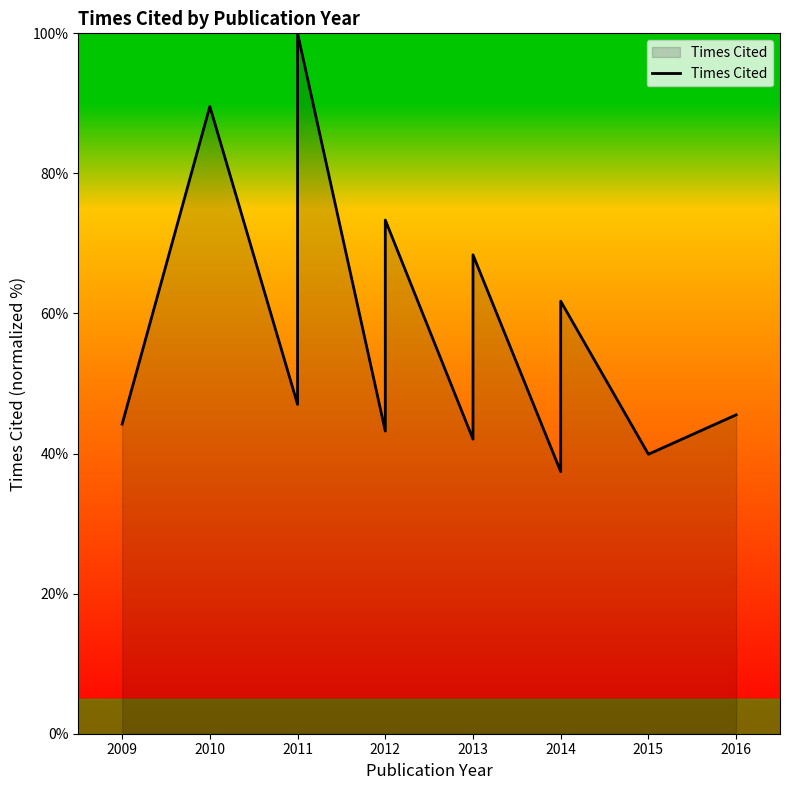

What is the maximum value shown in the chart?

100.0